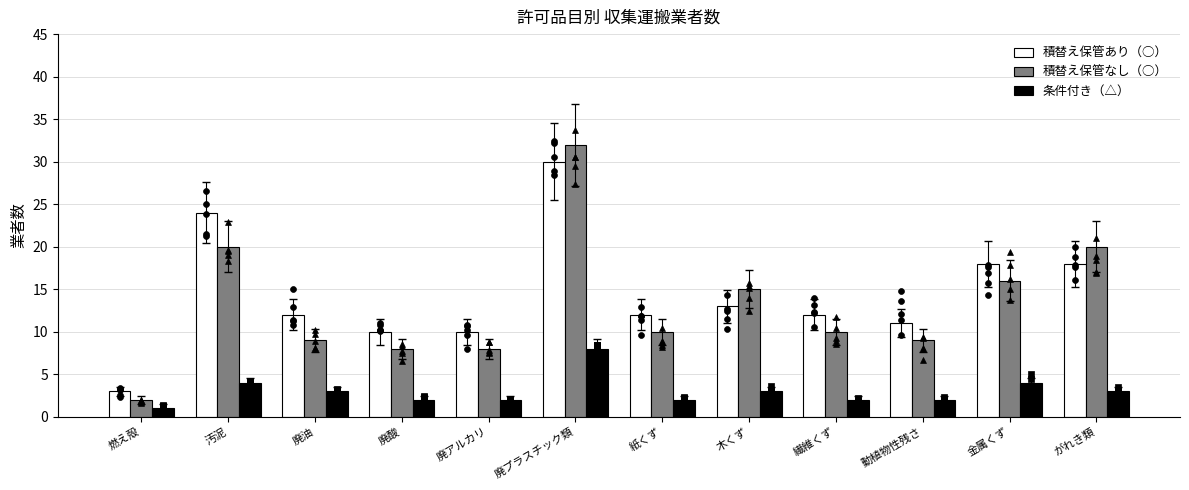

Which series reaches the maximum Y coordinate?

積替え保管なし（○）